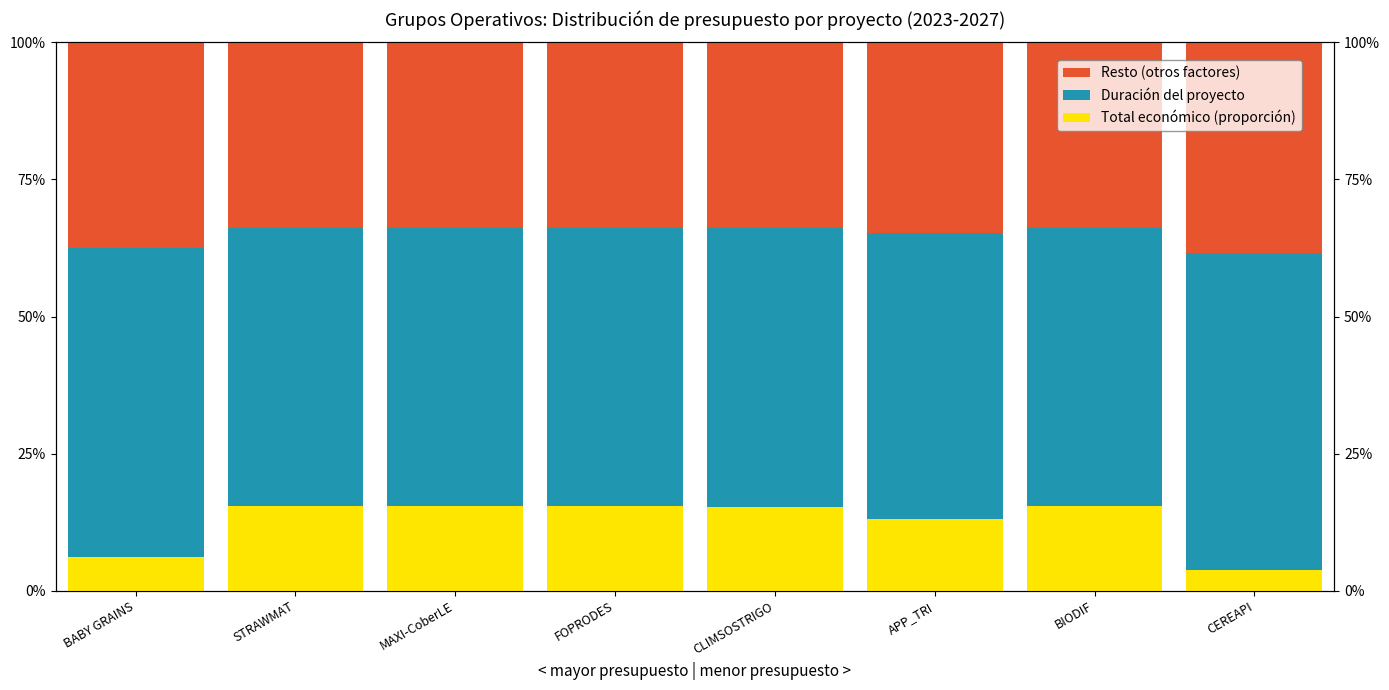

What is the difference between the highest and lowest values at APP_TRI?

0.4